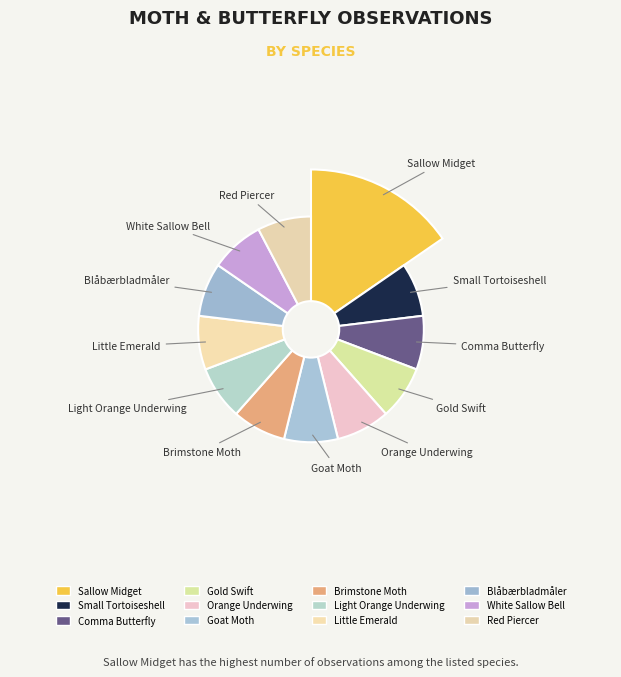

What is the ratio of the value at Sallow Midget to the value at Comma Butterfly?

2.0